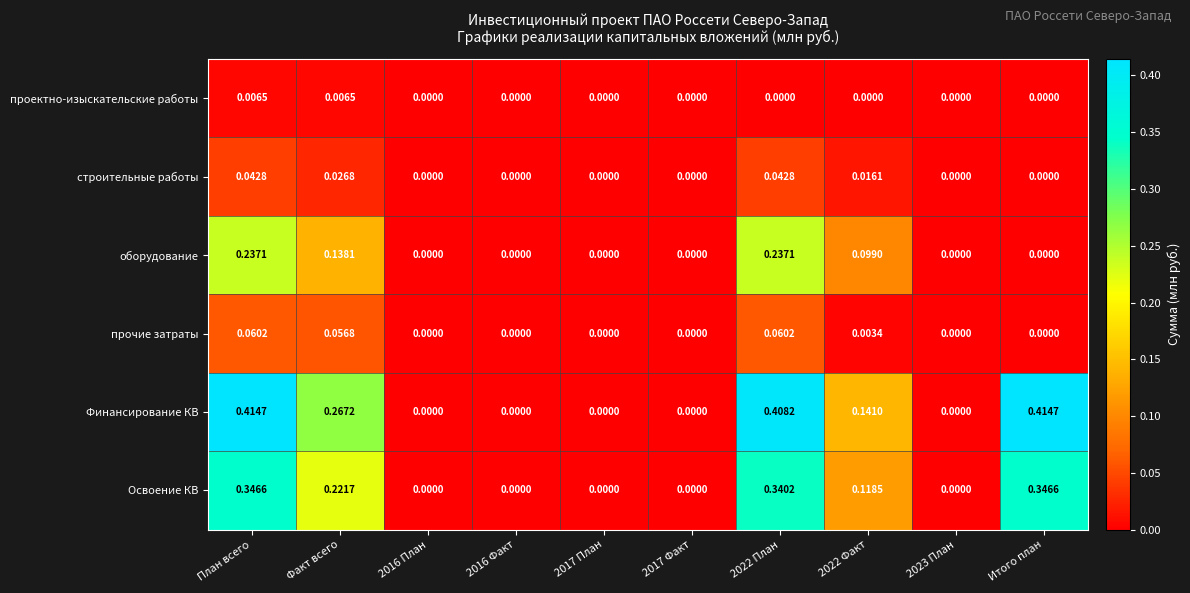

At which category is the sum across all series the highest?

План всего